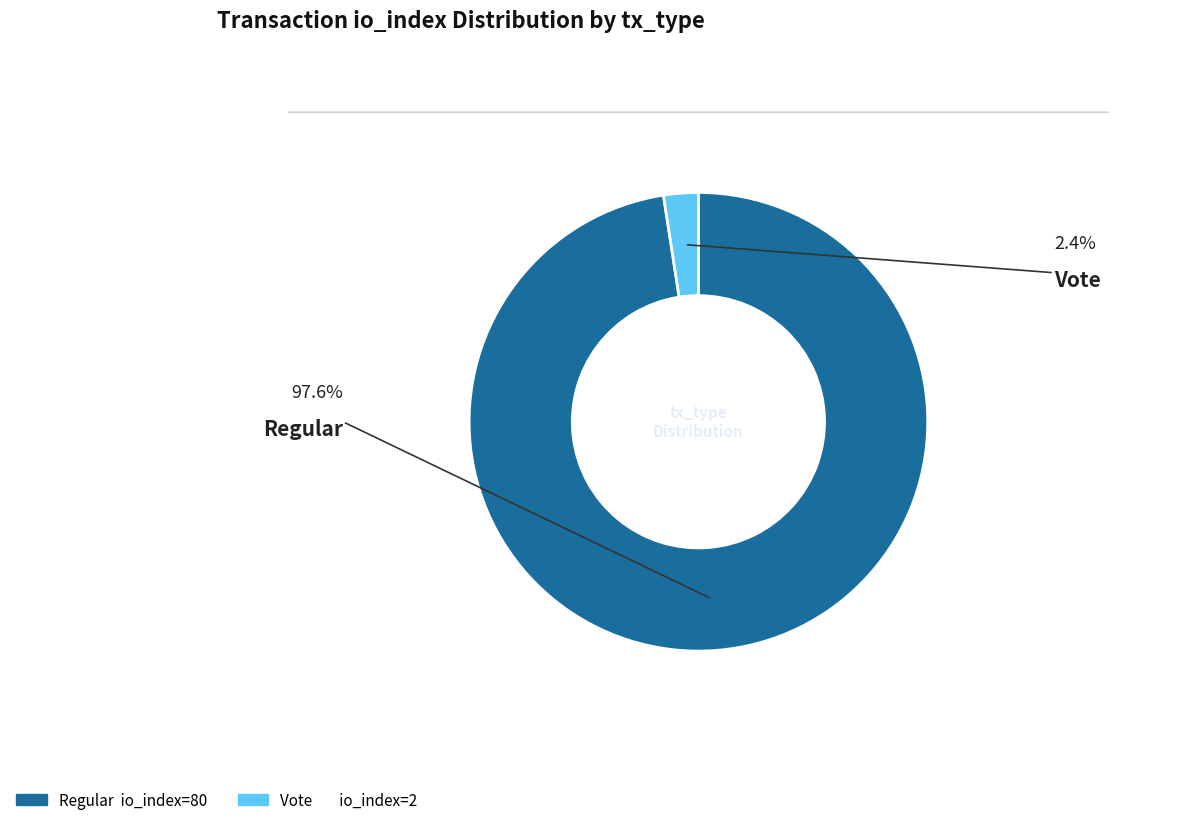

Is there a majority slice in this chart?

Yes